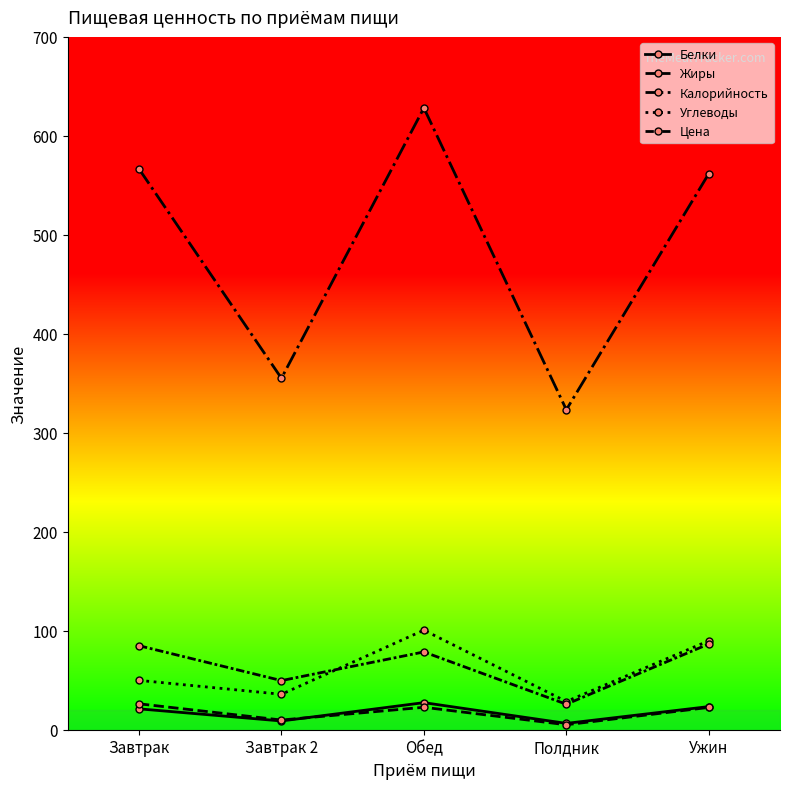

How many values in the Белки series are below 21?

2